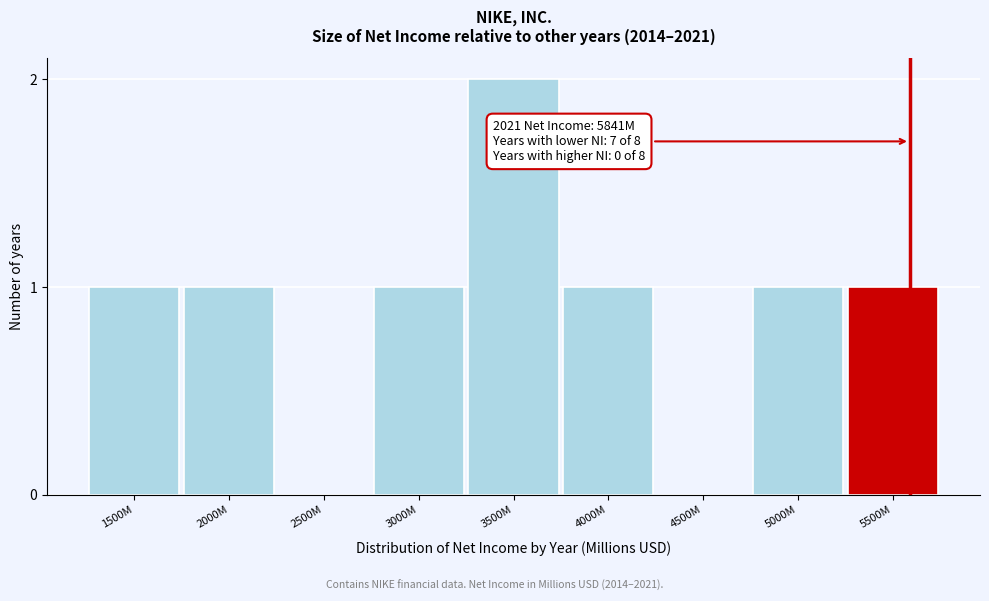

Reading right to left, extract all data points from this chart.

5500M=1	5000M=1	4500M=0	4000M=1	3500M=2	3000M=1	2500M=0	2000M=1	1500M=1